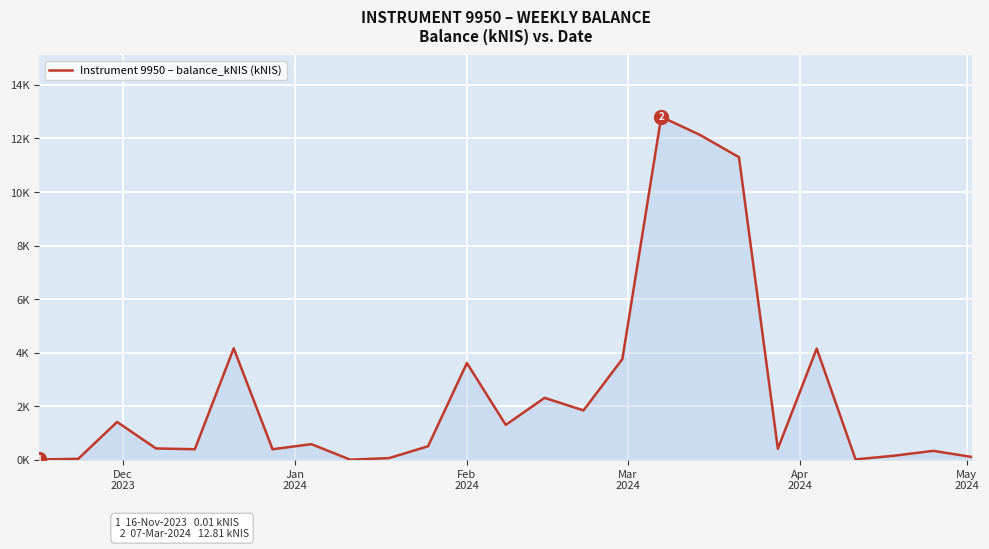

True or false: the data has more than 2 interior local peaks.

True